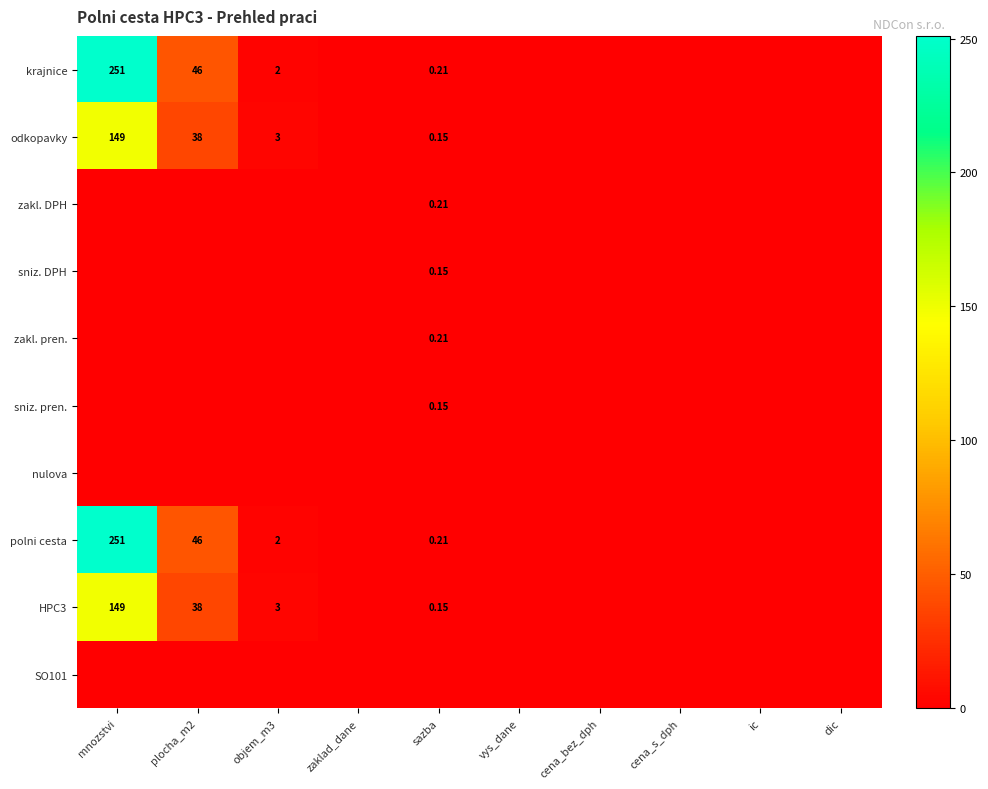

True or false: sniz. pren. has a value of 0.1 at sazba.

False